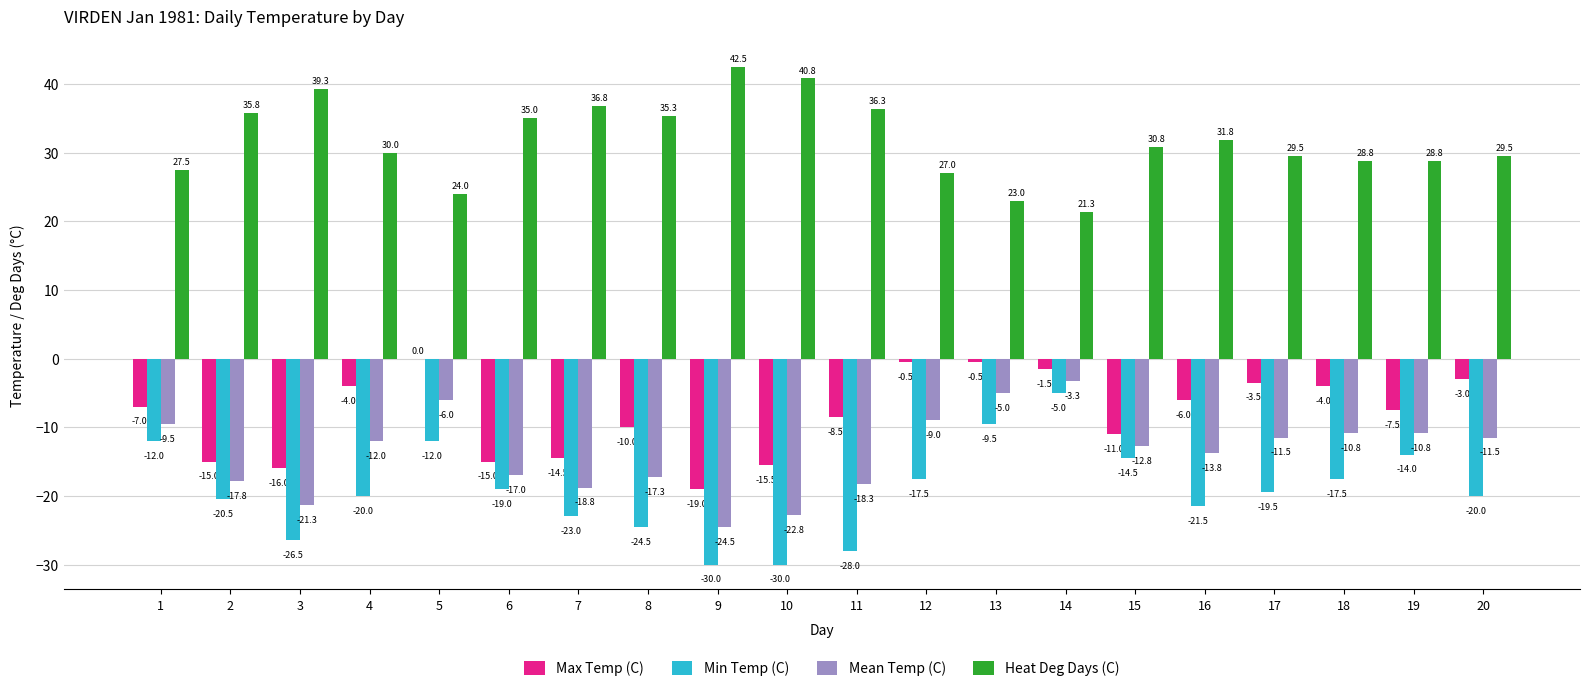

What is the sum of all Max Temp (C) values?

-162.0